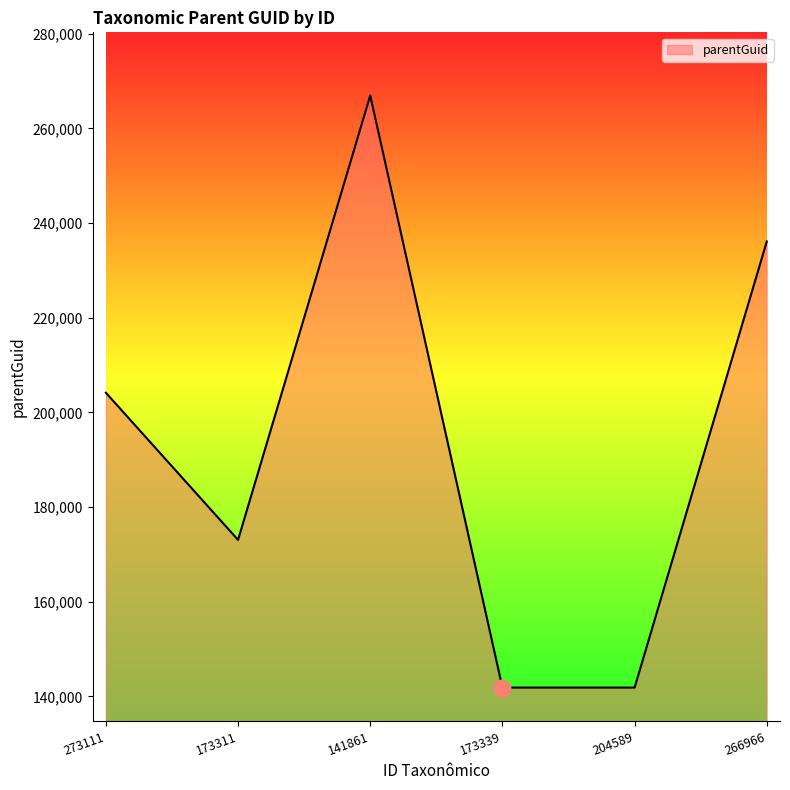

What is the minimum value shown in the chart?

141845